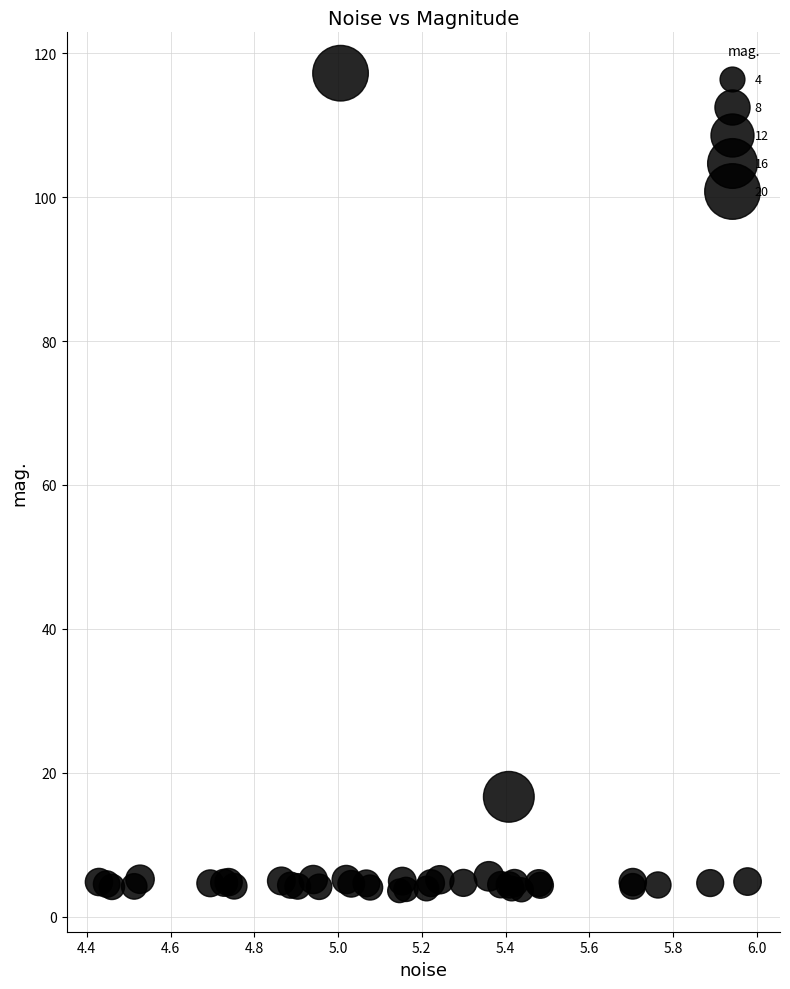

What Y value in the scatter plot is closest to 60?

16.7